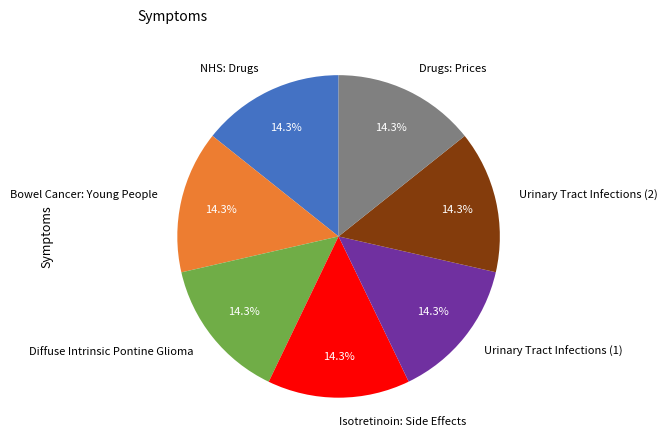

How many segments does this pie chart have?

7